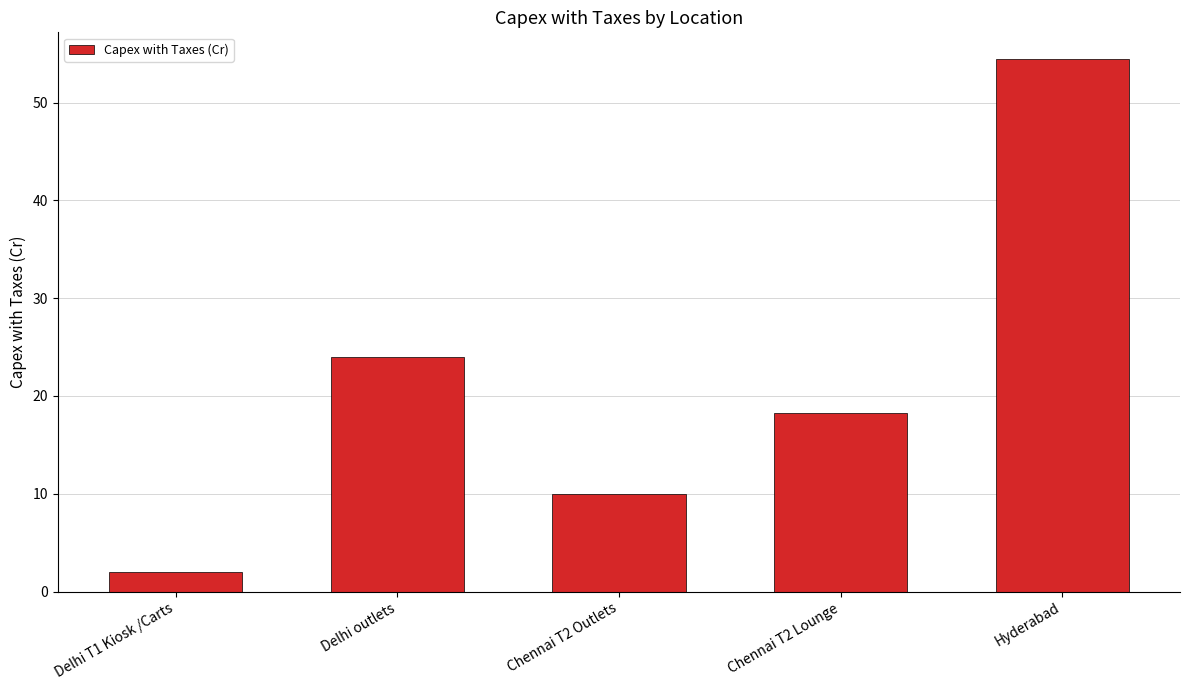

What is the maximum value shown in the chart?

54.5